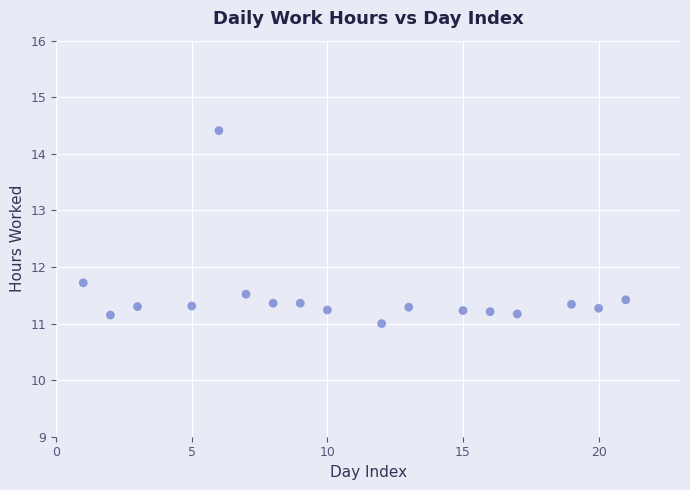

What Y value in the scatter plot is closest to 12?

11.7